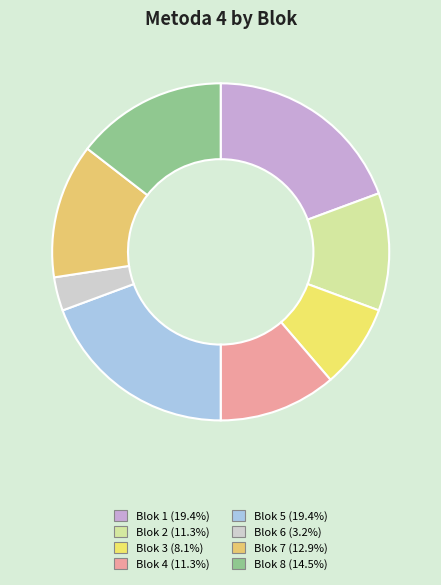

Count the number of slices in the pie.

8